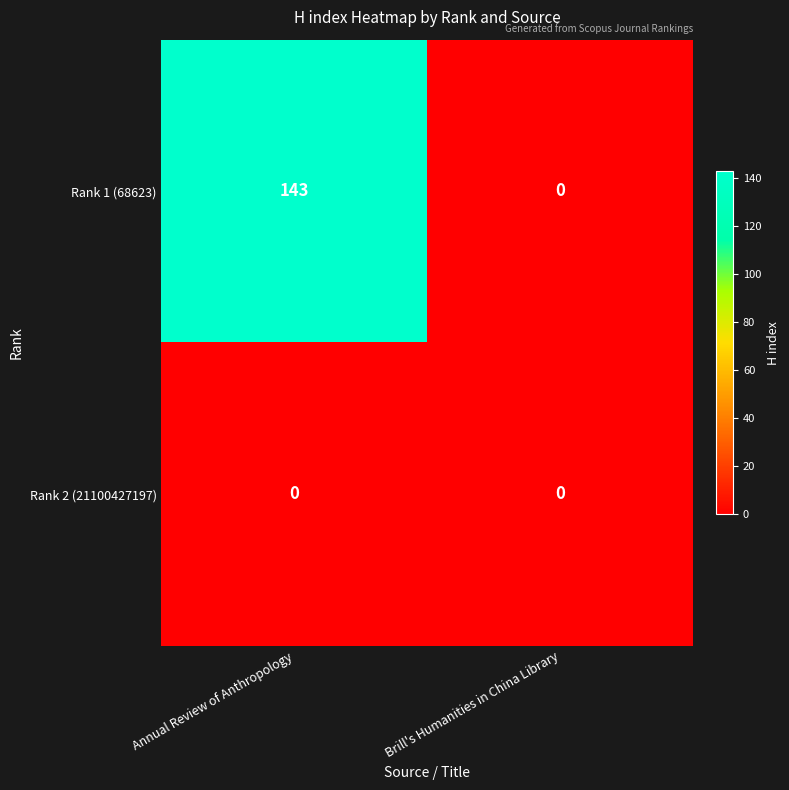

What is the greatest value displayed?

143